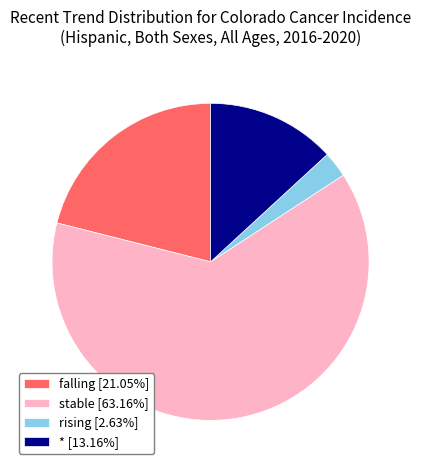

Do stable [63.16%] and falling [21.05%] together represent more than half of the pie?

Yes